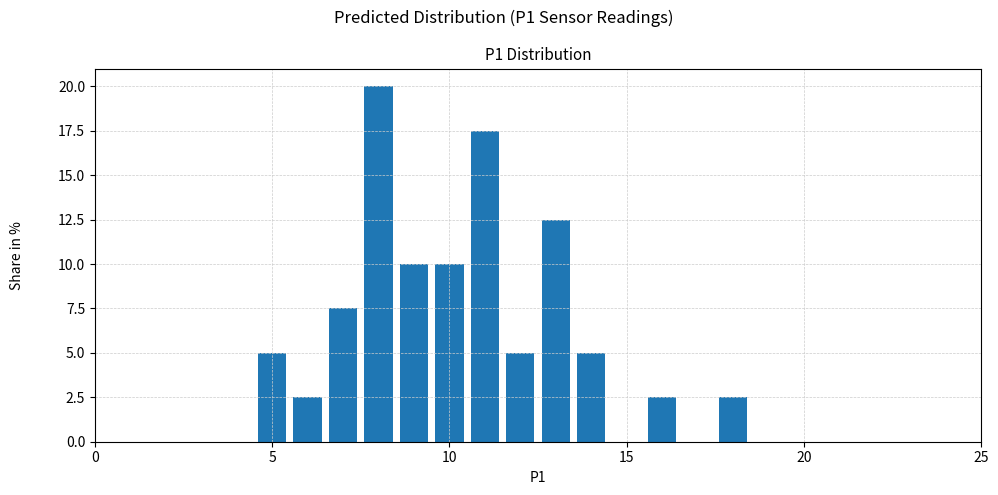

Read against the x-axis, roughly where is the centre of the tallest bar?

8.0